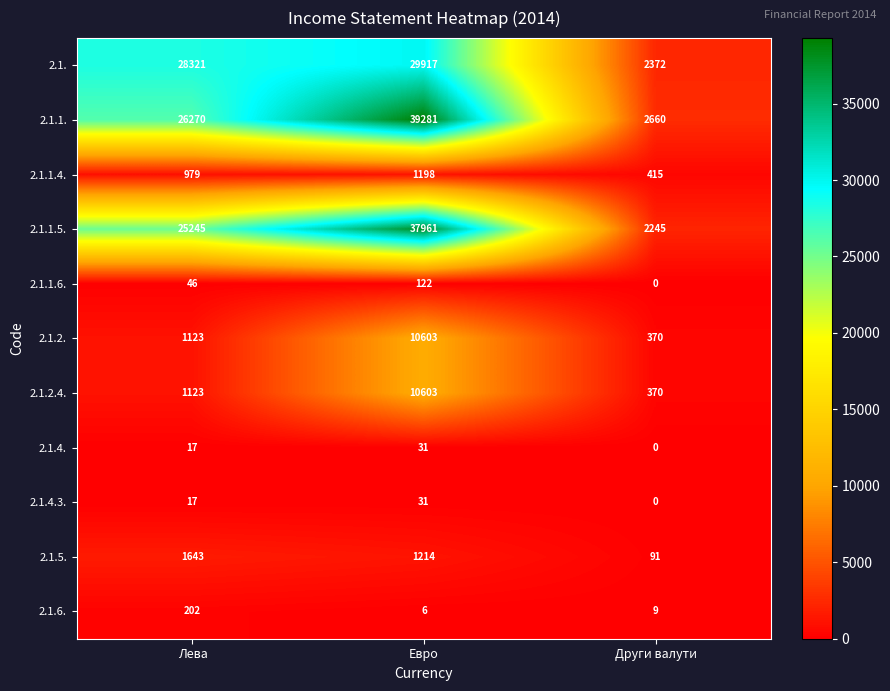

Is it true that 2.1.2.4. equals 5971 at Евро?

False